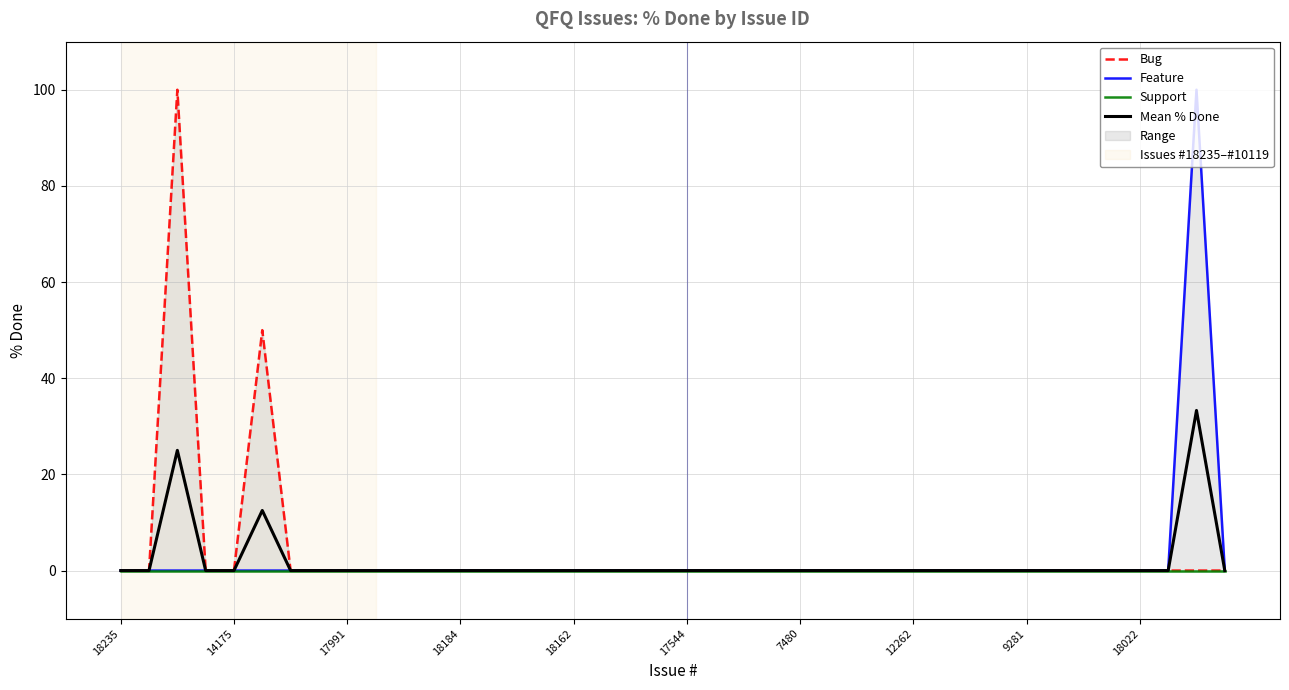

How many series are shown in this chart?

4